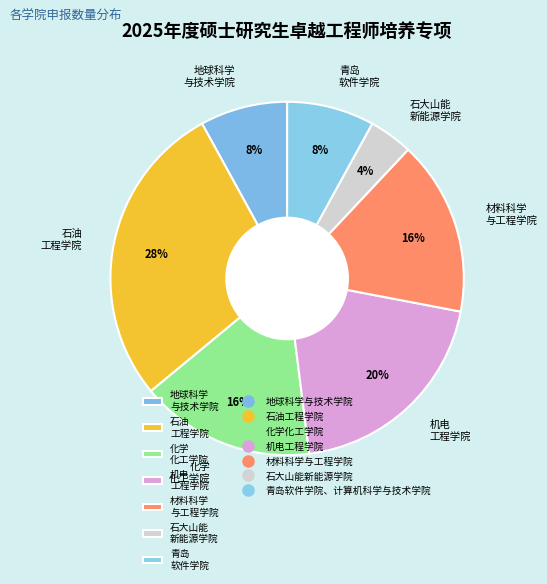

Between 地球科学 与技术学院 and 化学 化工学院, which is larger?

化学 化工学院